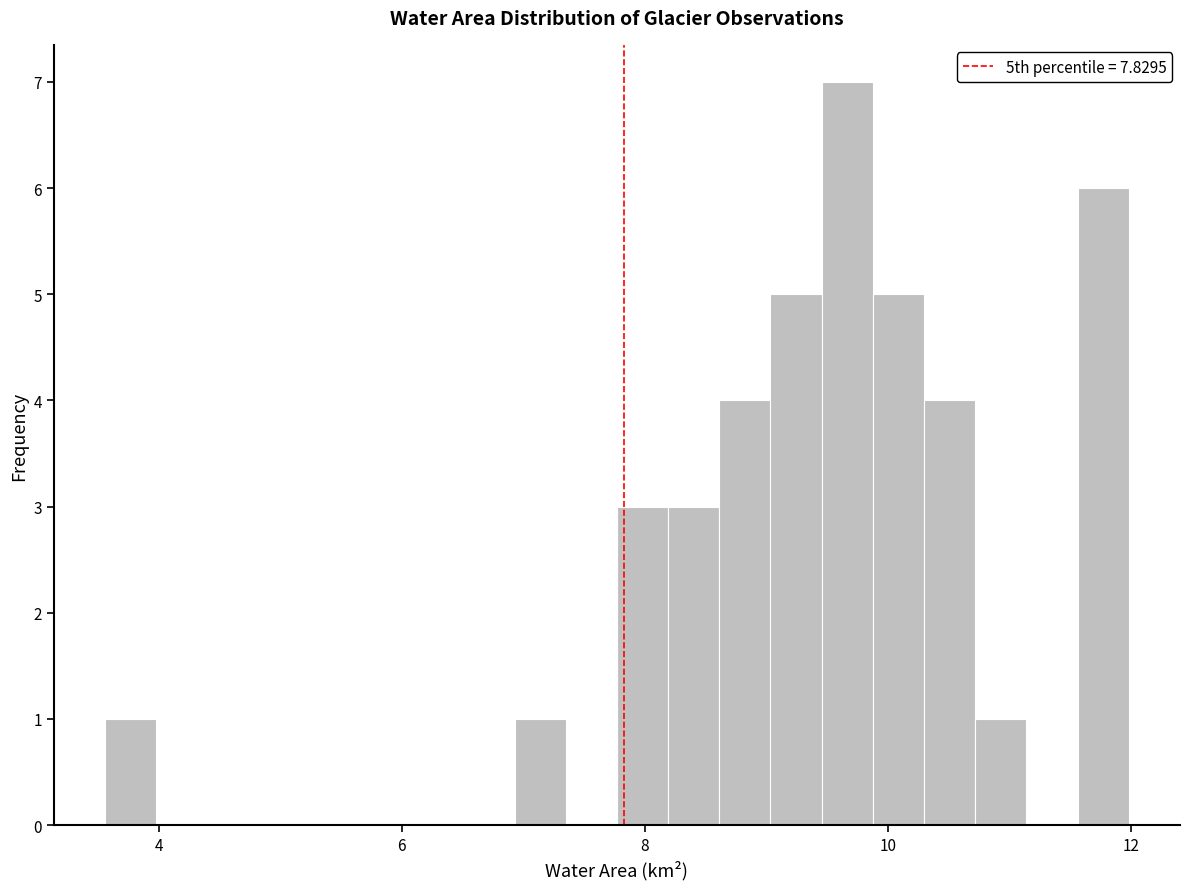

Read against the x-axis, roughly where is the centre of the tallest bar?

9.6